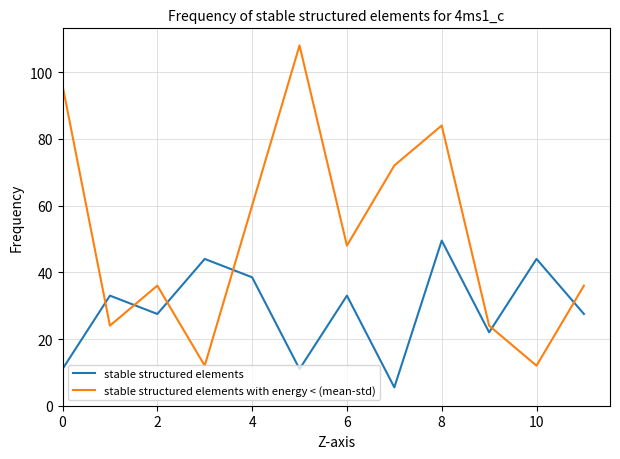

Reading left to right, list all the values displayed in this chart.

stable structured elements: 11.0	33.0	27.5	44.0	38.5	11.0	33.0	5.5	49.5	22.0	44.0	27.5
stable structured elements with energy < (mean-std): 96.0	24.0	36.0	12.0	60.0	108.0	48.0	72.0	84.0	24.0	12.0	36.0